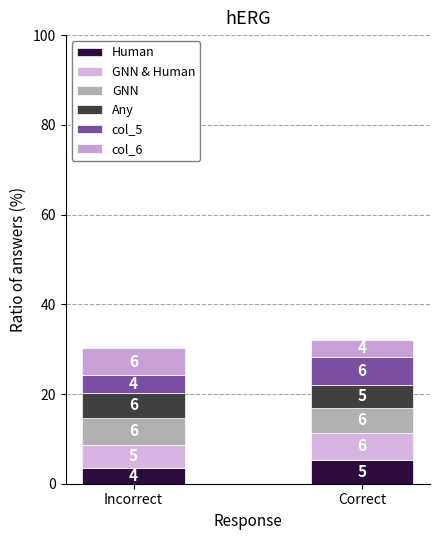

Rank the categories by GNN value from highest to lowest.

Incorrect, Correct